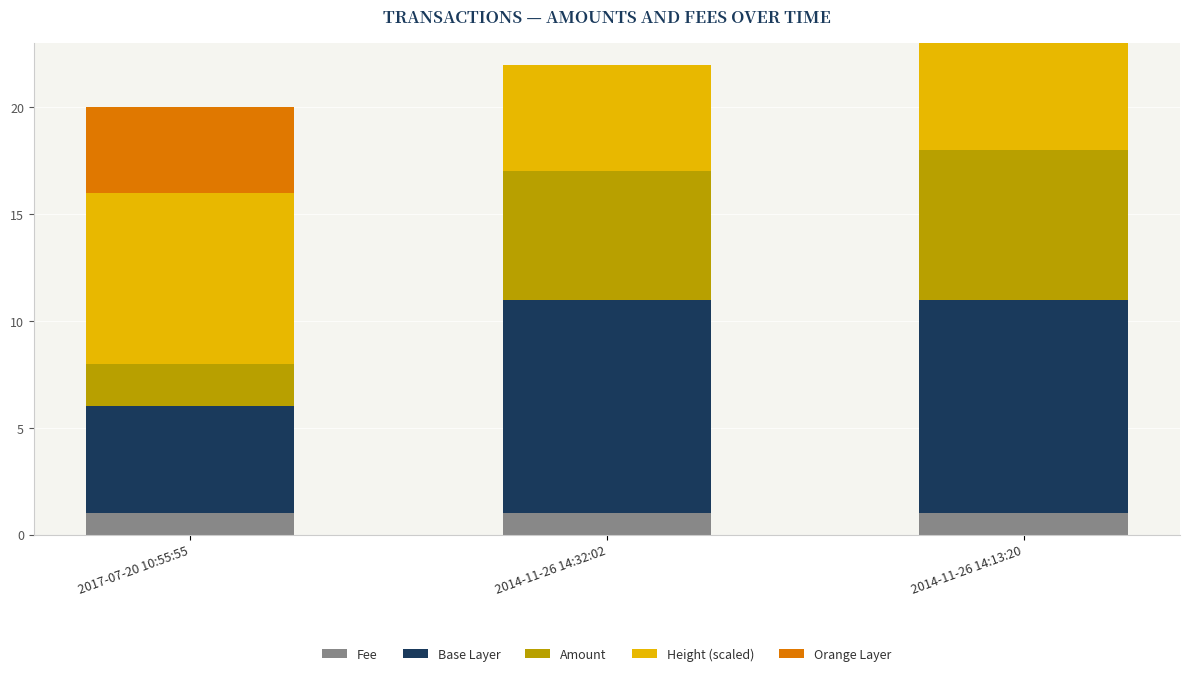

Is it true that Fee equals 2 at 2014-11-26 14:13:20?

False